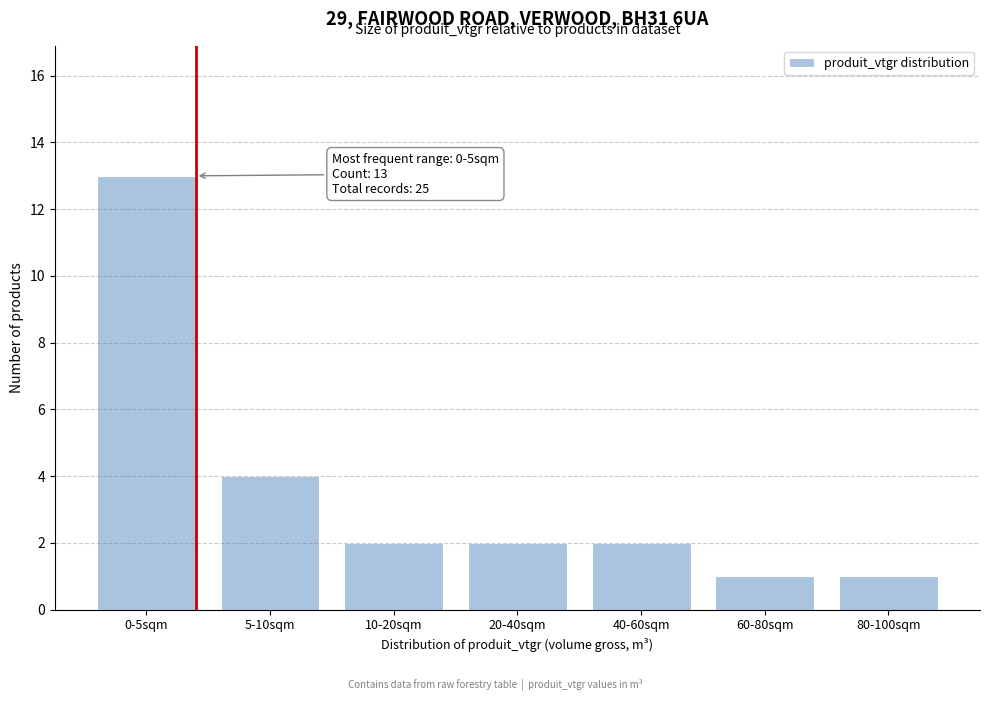

Reading left to right, list all the values displayed in this chart.

13	4	2	2	2	1	1